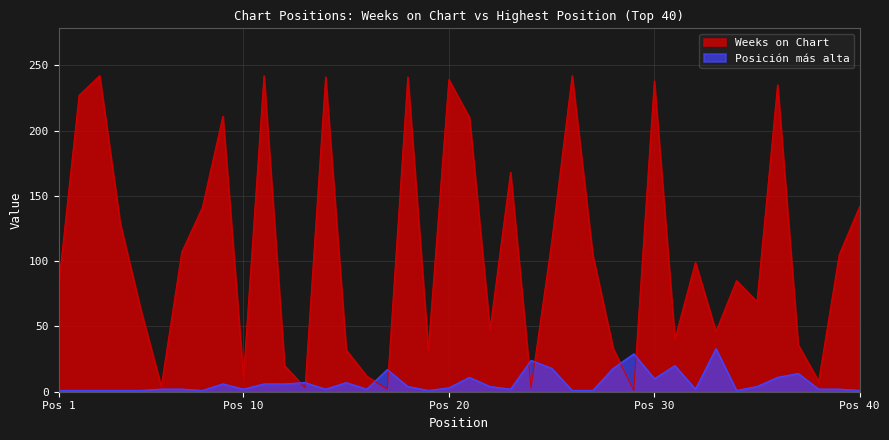

At which category is the sum across all series the highest?

11